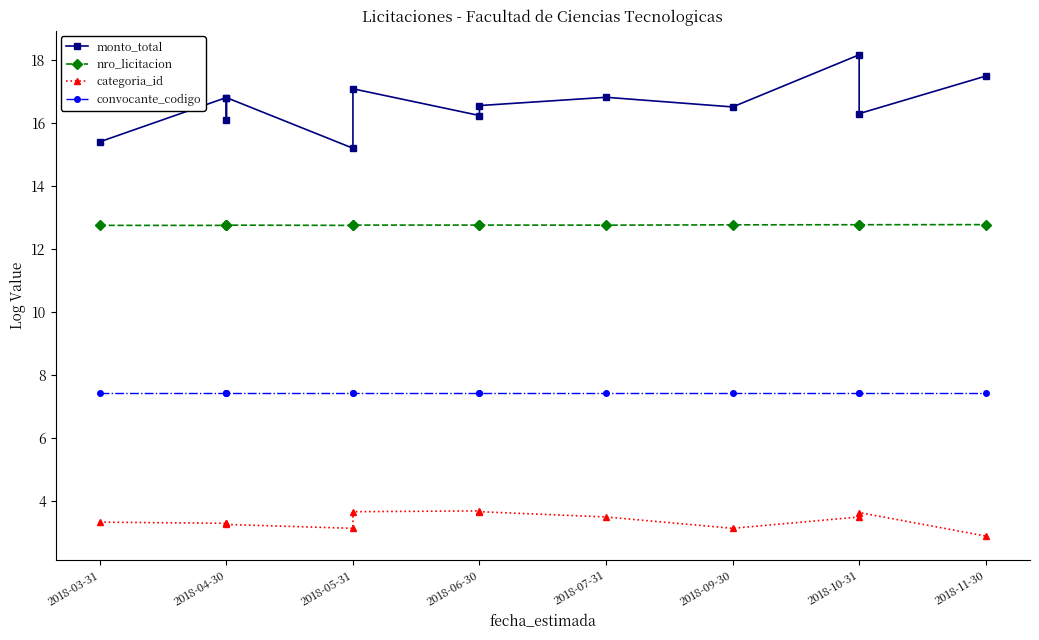

True or false: convocante_codigo and monto_total cross at least once.

False